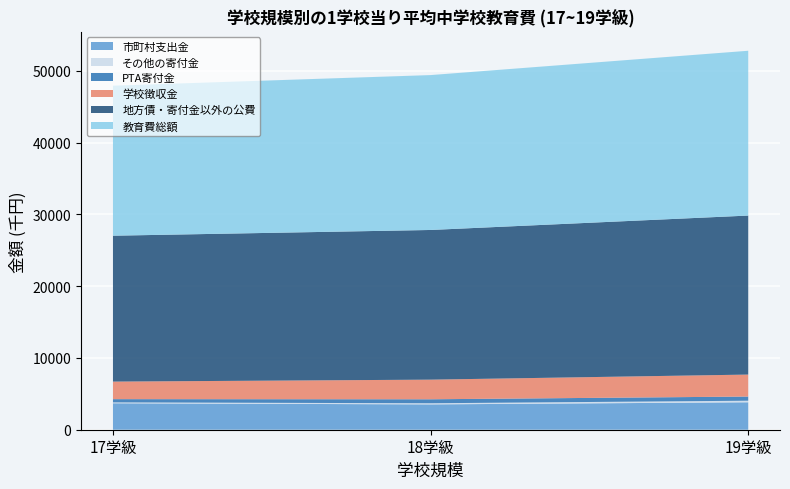

What is the minimum value for 市町村支出金?

3529